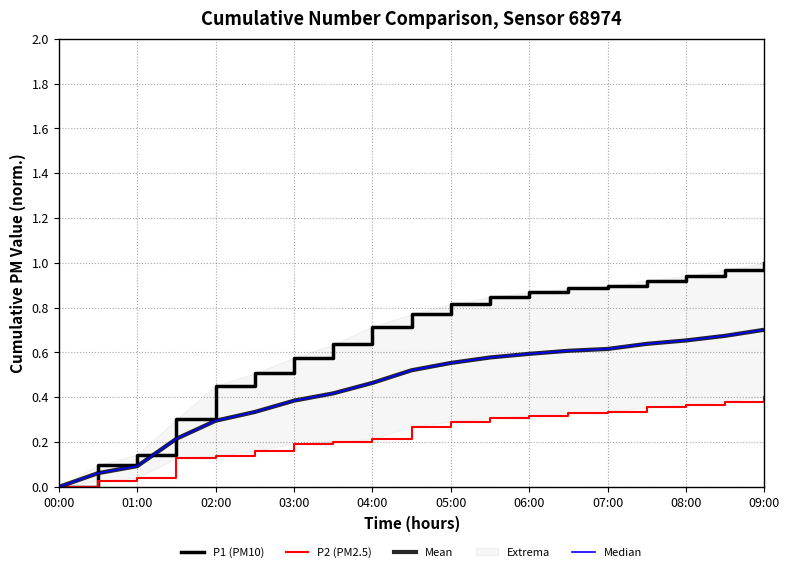

What is the average value of the Median series?

0.4